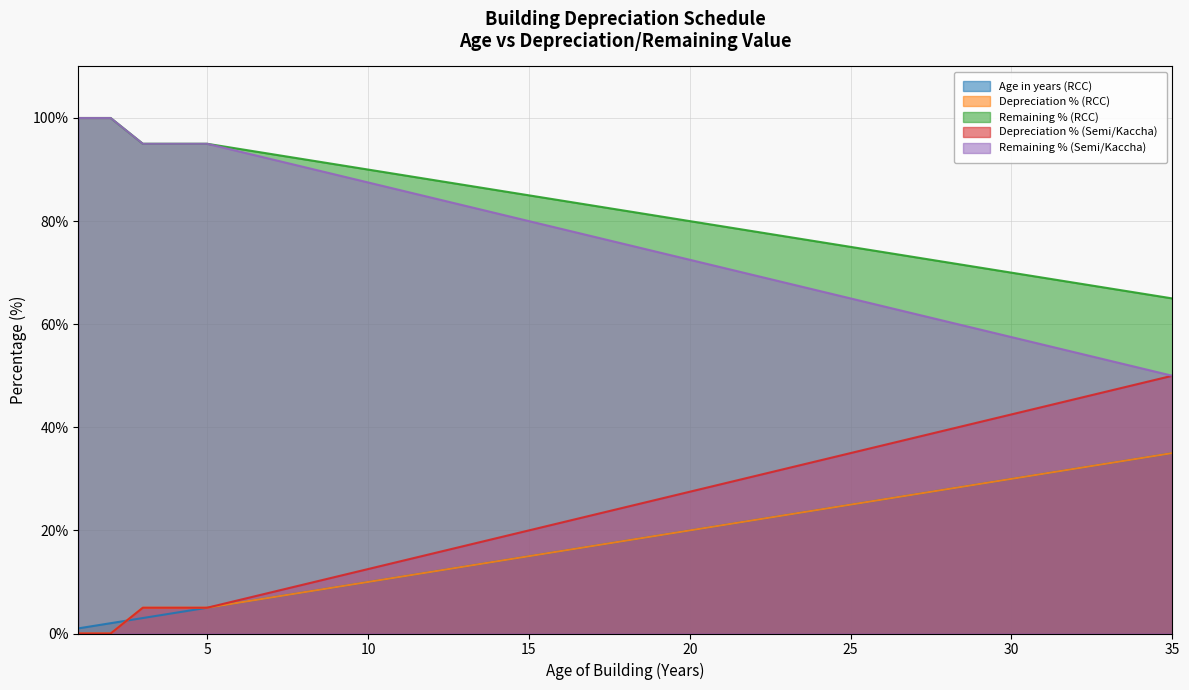

Count the number of data series in this chart.

5